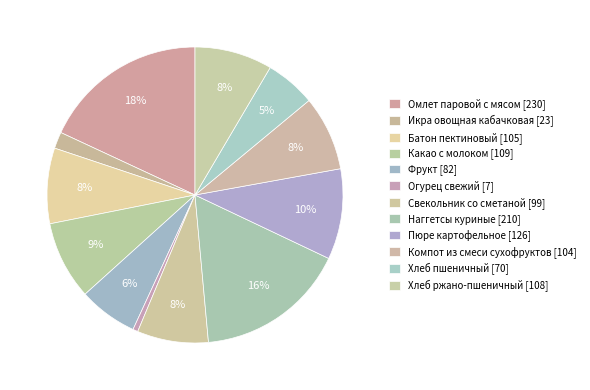

Combined, what portion of the pie is Свекольник со сметаной and Хлеб ржано-пшеничный?

16.3%